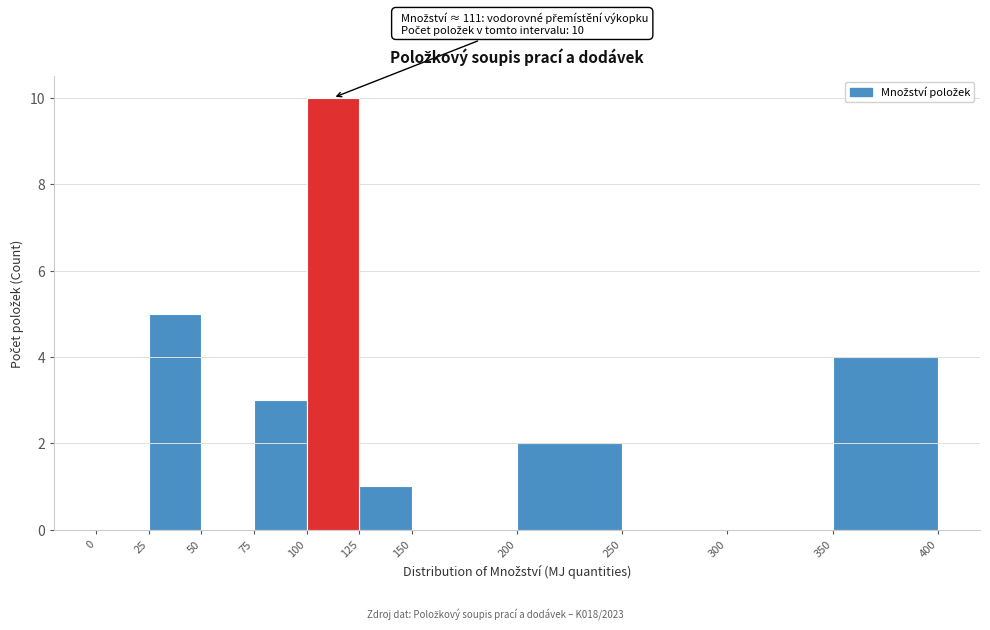

Over which range of the x-axis is the bar tallest?

100 to 125